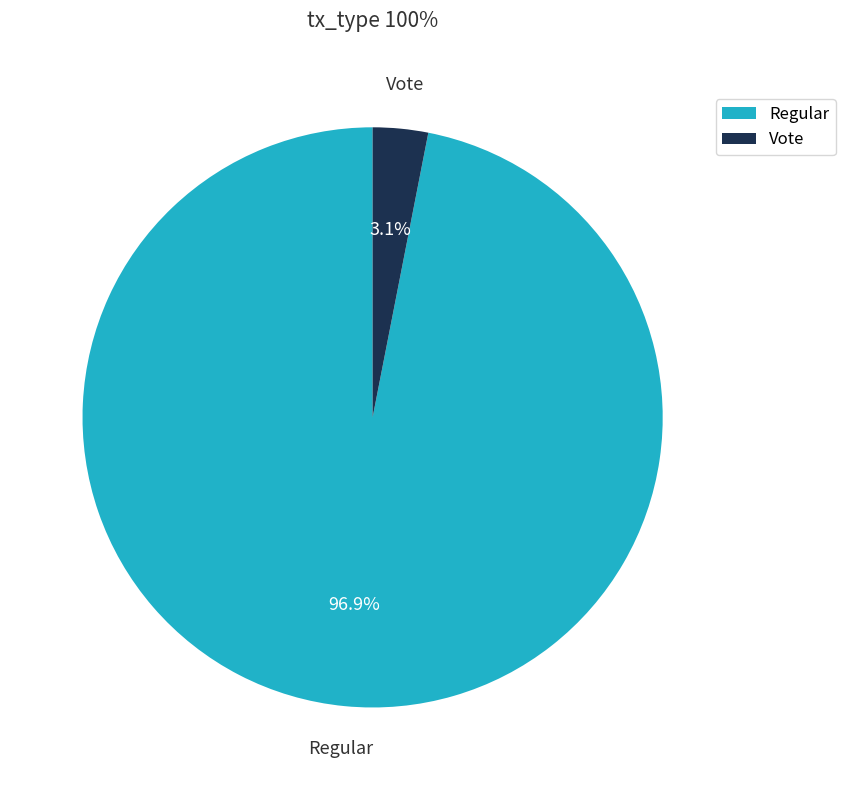

Does Vote represent more than half of the total?

No